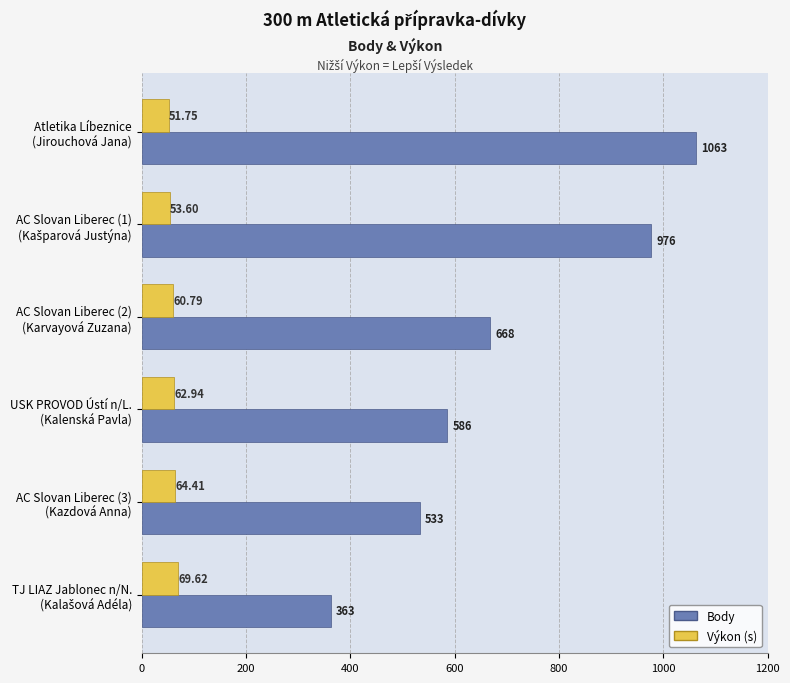

At how many categories does at least one series exceed 74?

6